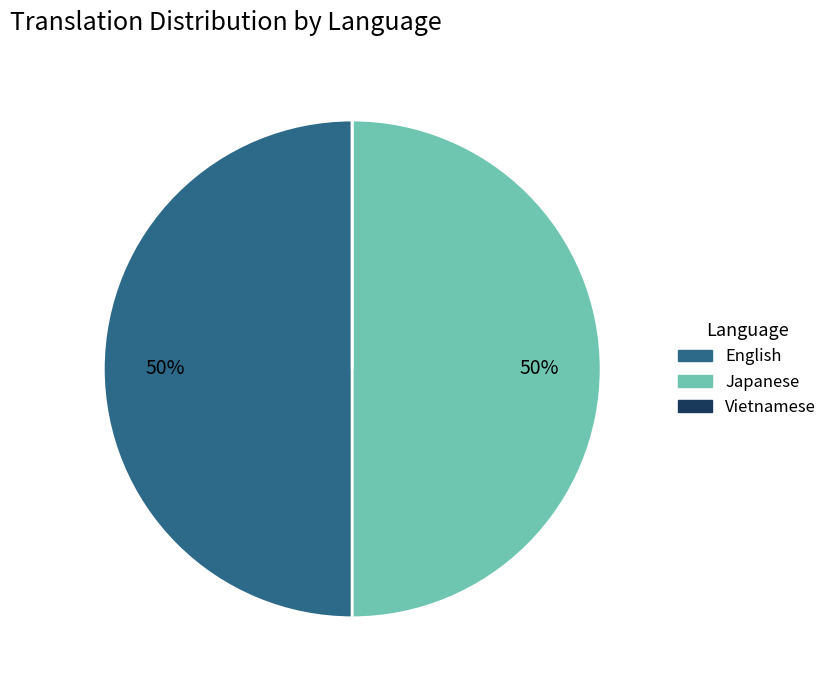

Is the sum of Japanese and English greater than half?

Yes